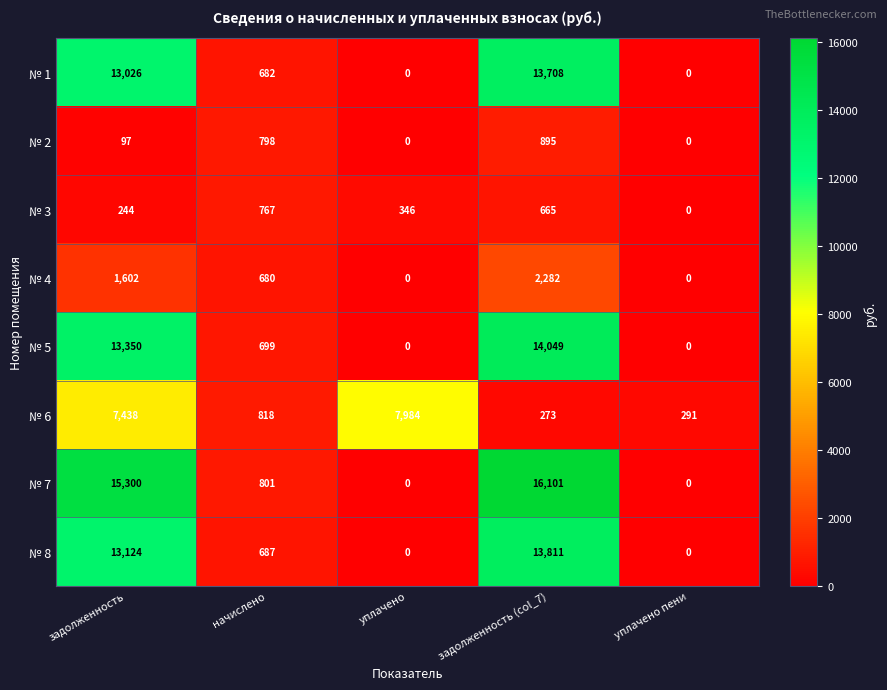

What is the maximum value shown in the chart?

16101